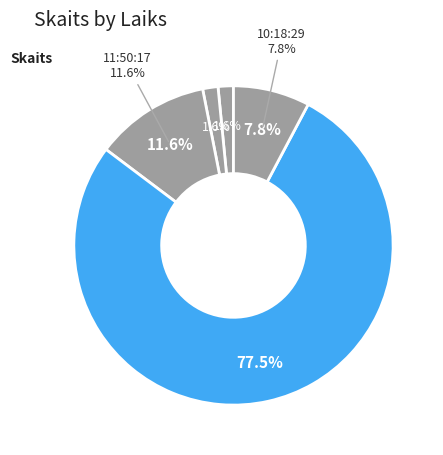

To the nearest percent, what is the average slice percentage?

20%